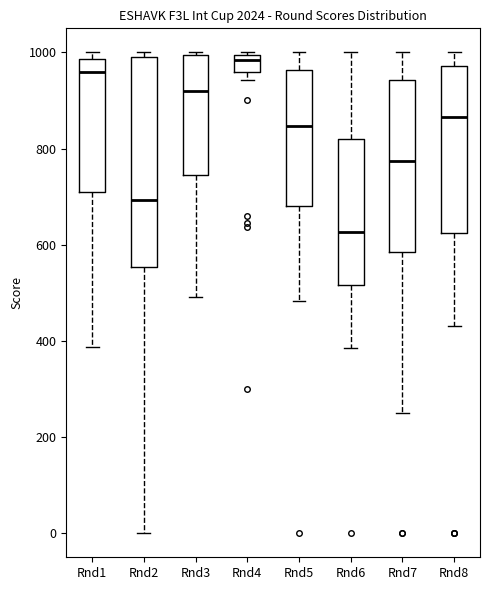

Which box has the highest median line?

Rnd4